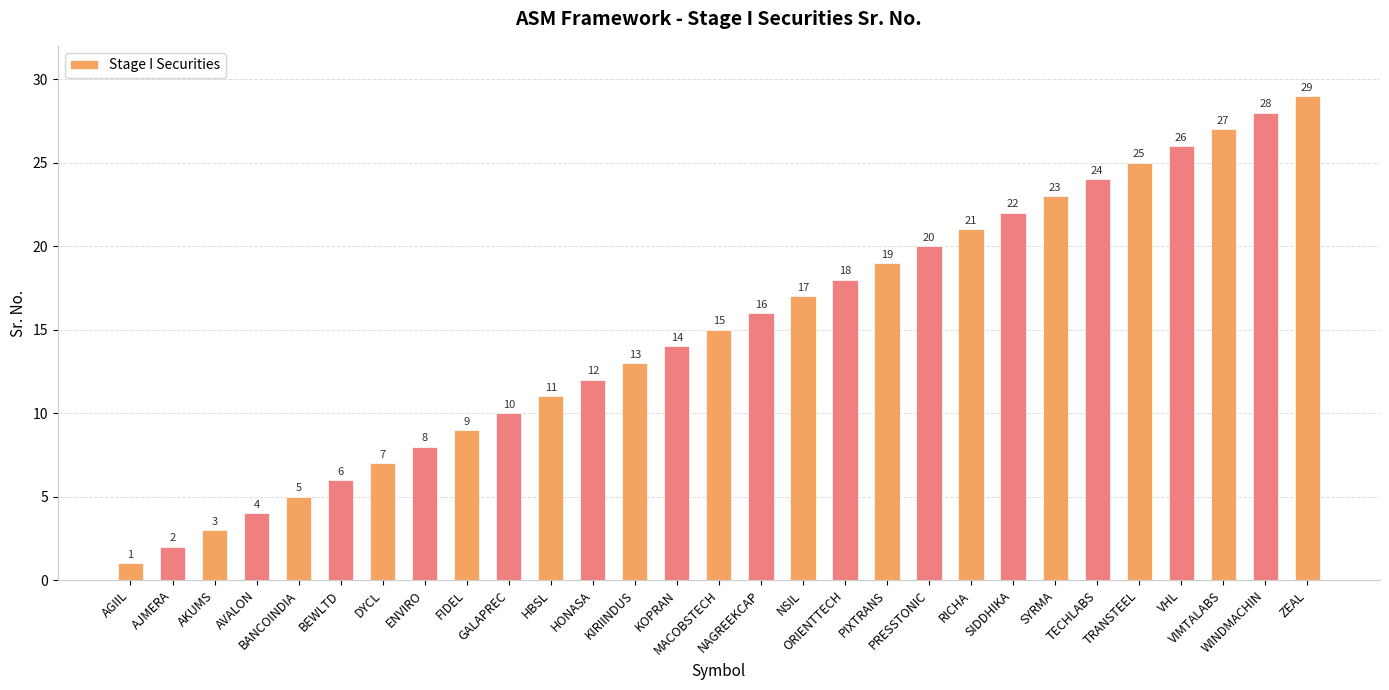

Reading left to right, transcribe all the data shown in this chart.

1	2	3	4	5	6	7	8	9	10	11	12	13	14	15	16	17	18	19	20	21	22	23	24	25	26	27	28	29